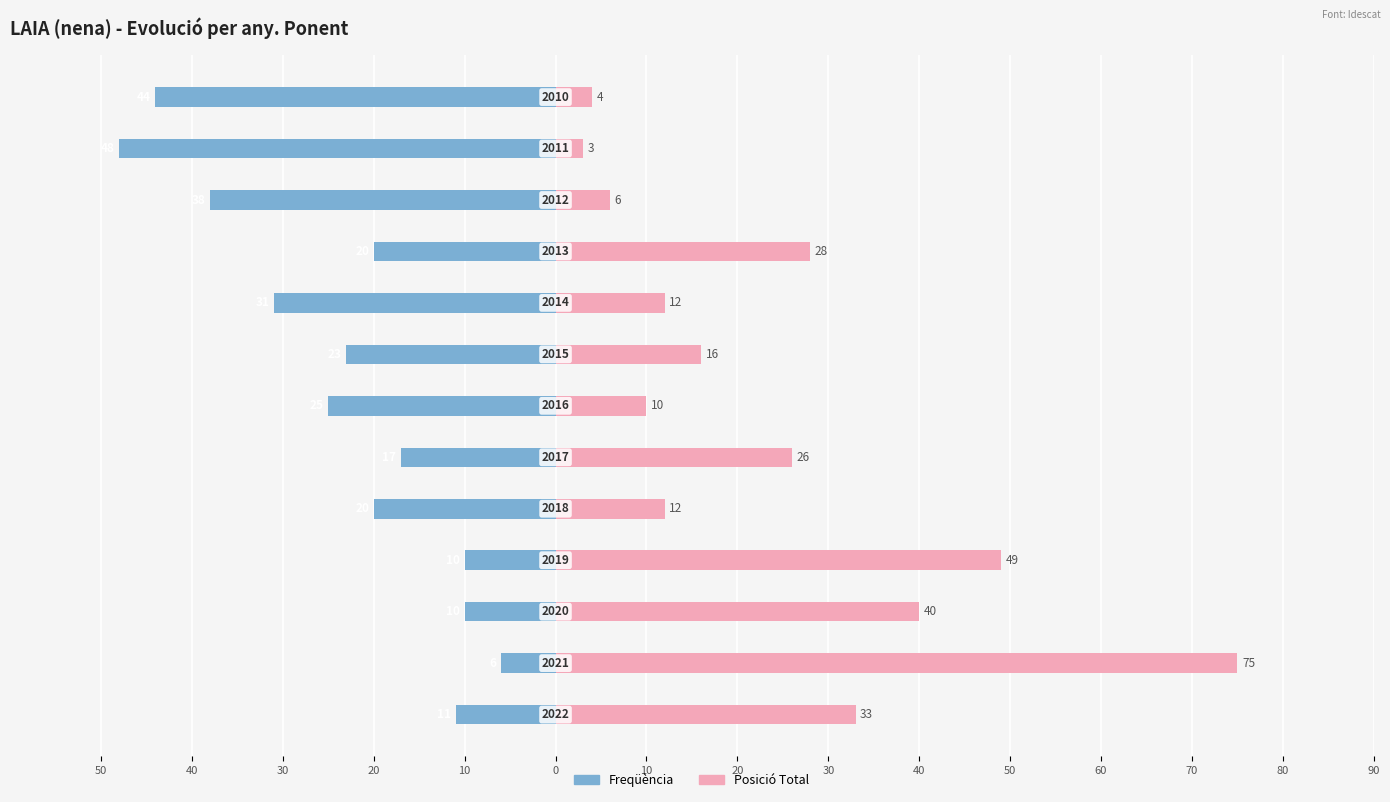

Count the number of data series in this chart.

2